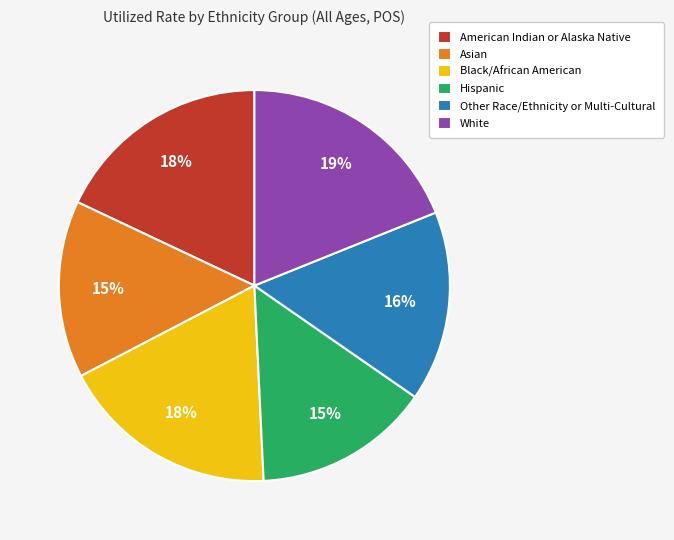

Is Hispanic the majority of the pie?

No